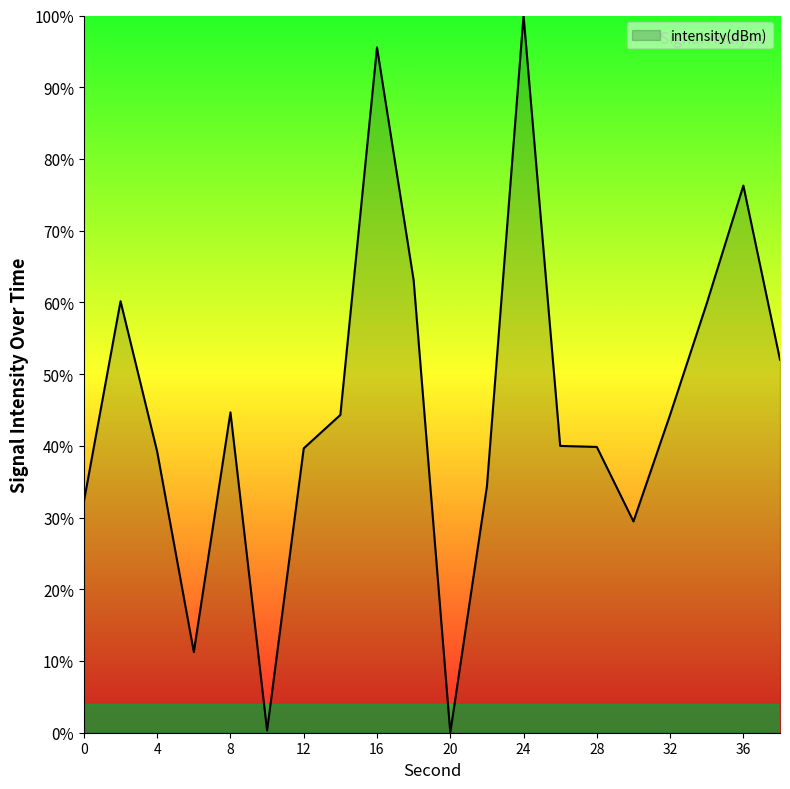

Count the number of data series in this chart.

1